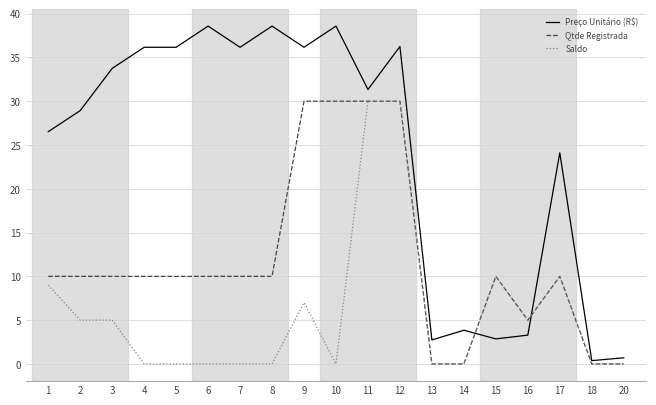

Where do Qtde Registrada and Preço Unitário (R$) first cross each other?

14 and 15